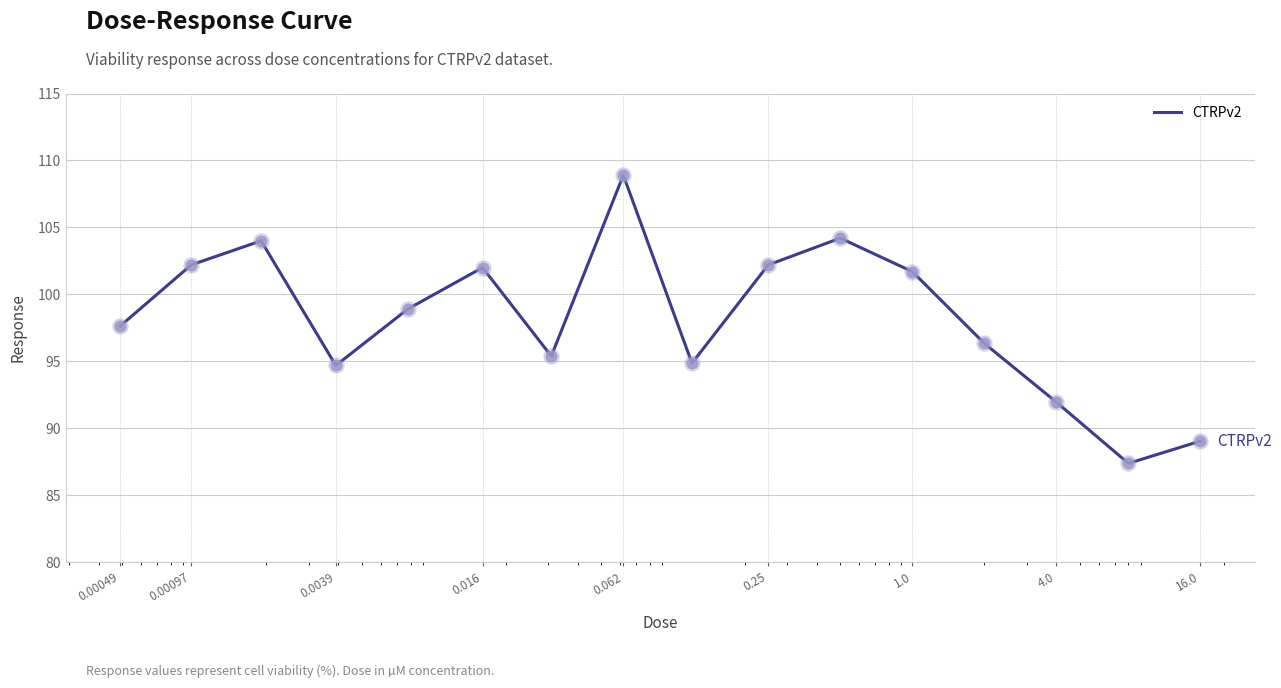

What is the difference between the maximum and minimum values?

21.5